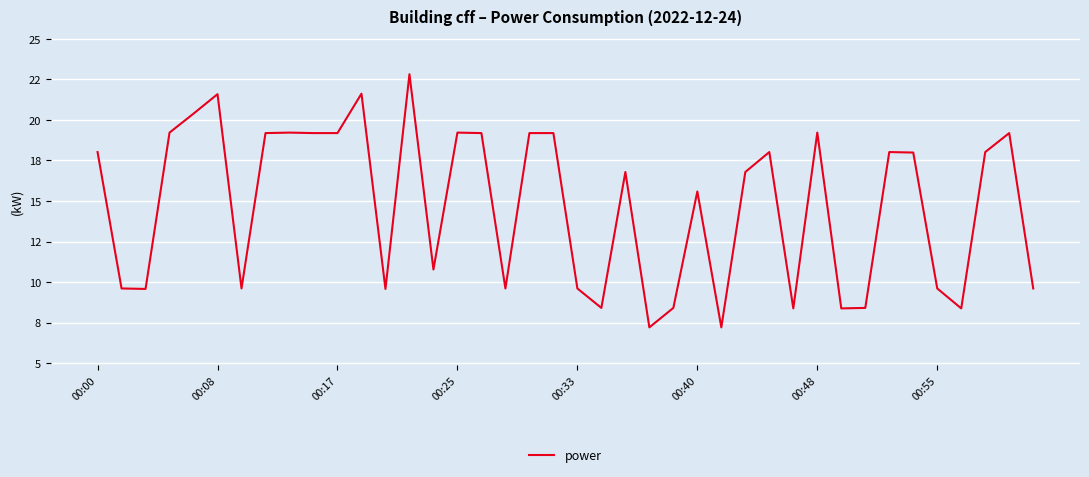

Does the chart have visible grid lines?

Yes